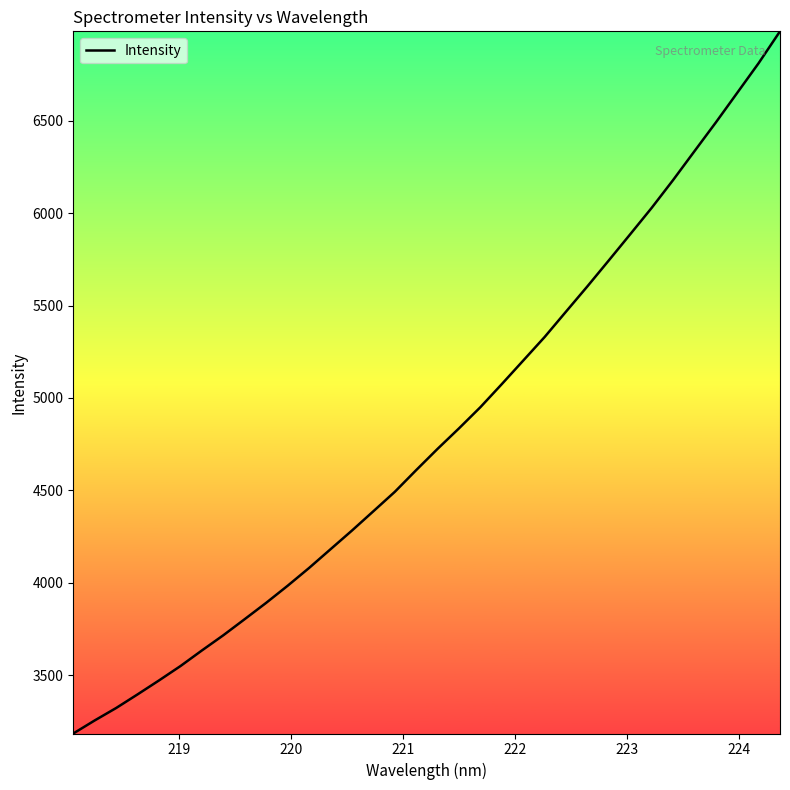

What is the minimum value shown in the chart?

3184.3